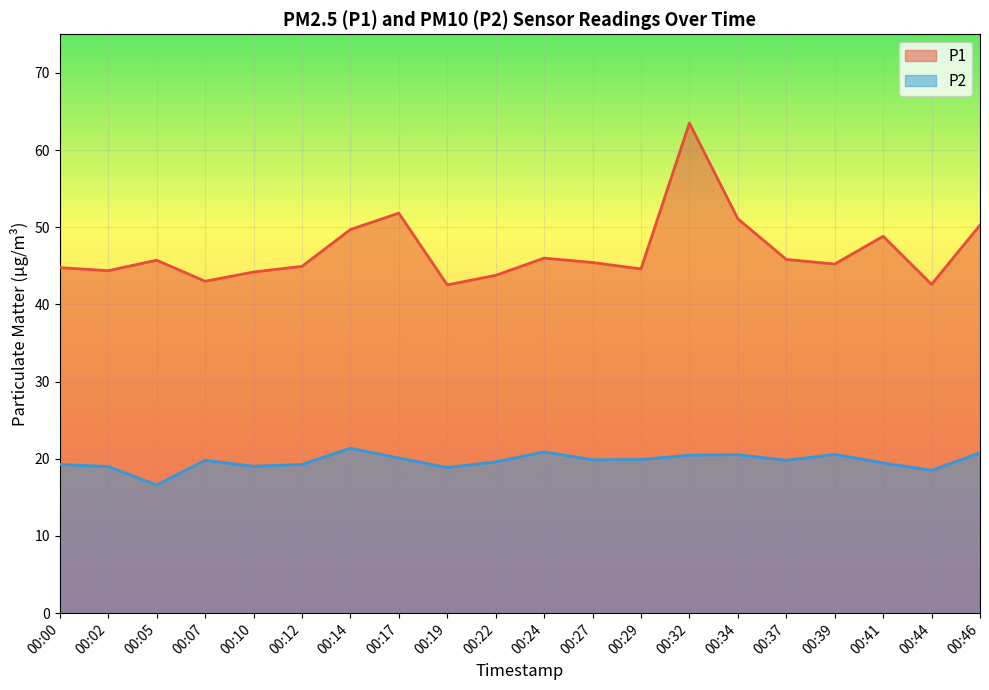

What is the value of the P2 point at the 19th from the left?

18.5